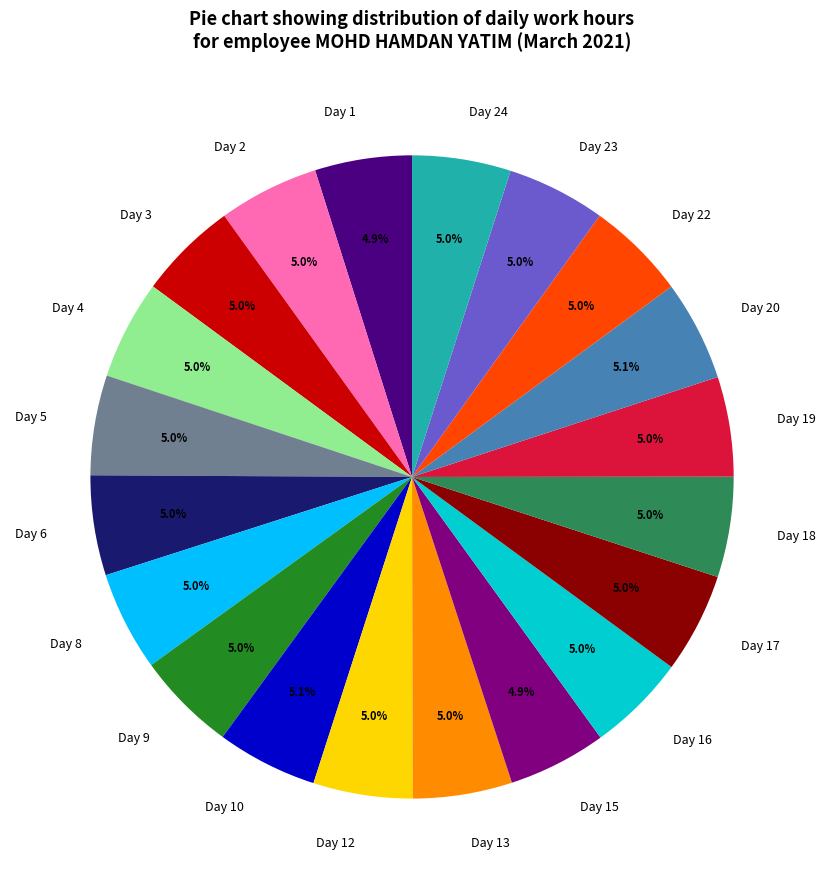

Is there a majority slice in this chart?

No